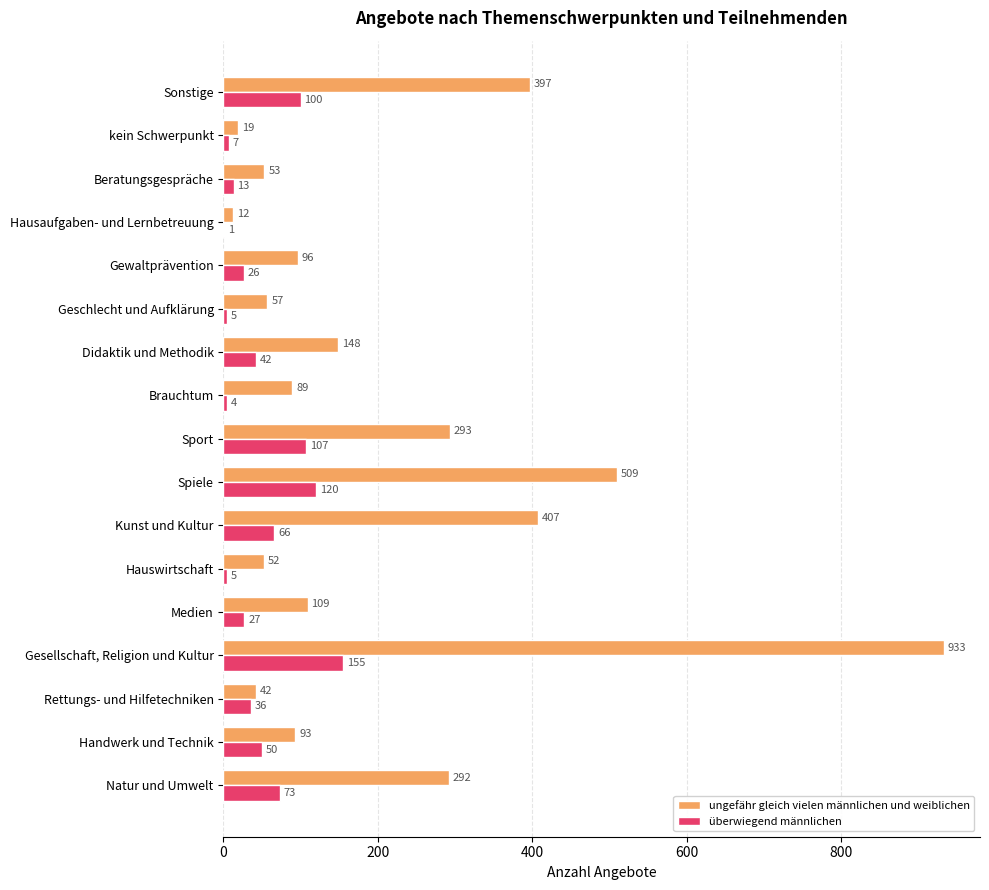

Which category has the highest value across all series?

Gesellschaft, Religion und Kultur